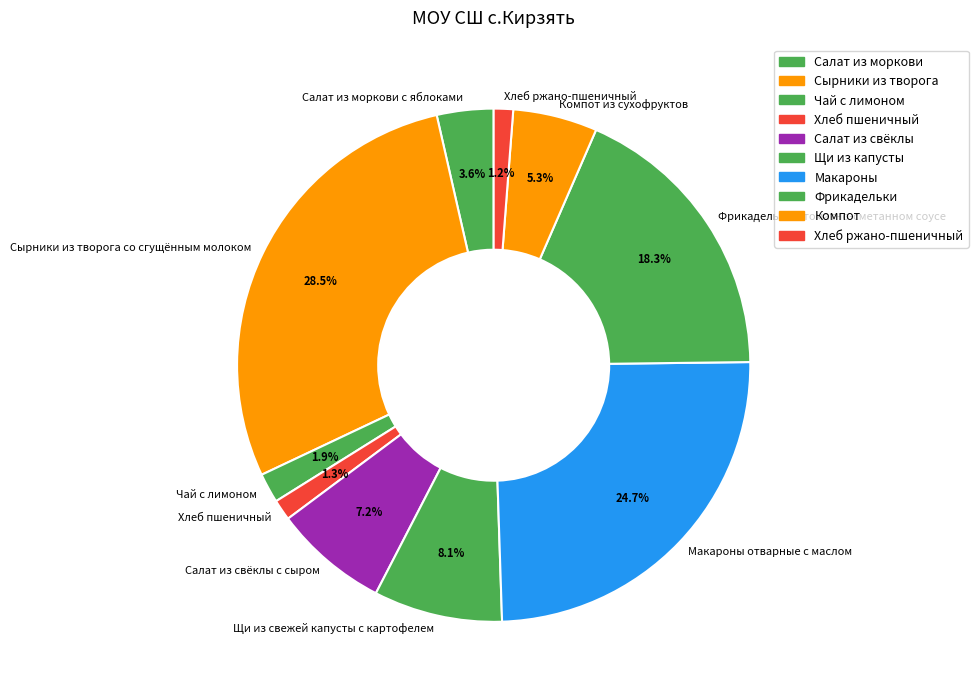

To the nearest percent, what portion does Салат из моркови с яблоками represent?

4%